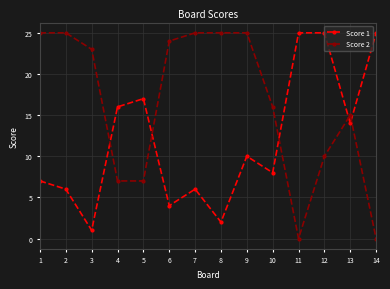

What is the difference between the maximum and second lowest values in the Score 2 series?

25